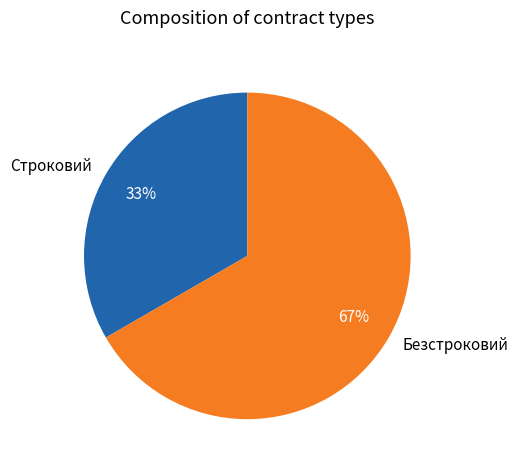

How many slices are in this pie chart?

2